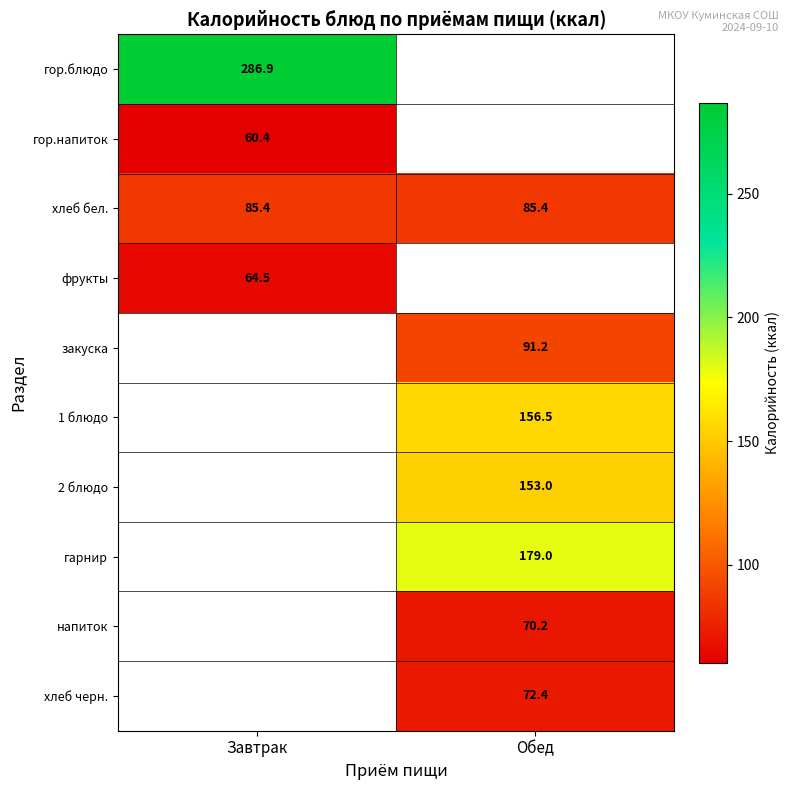

Is the value of фрукты at Завтрак greater than the value of гор.напиток at Завтрак?

Yes